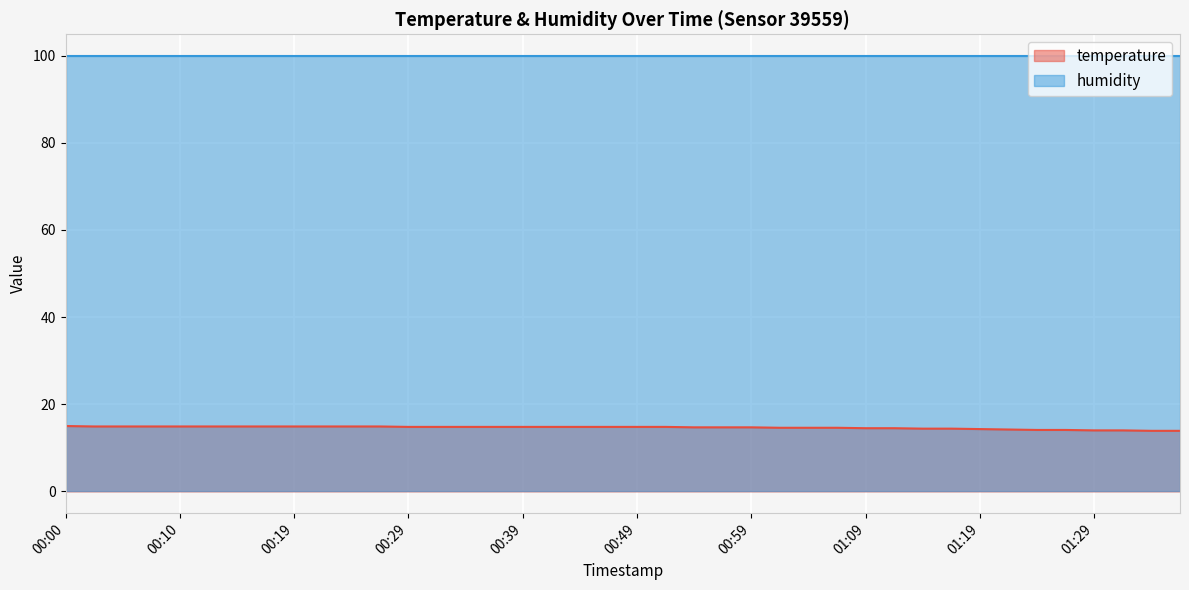

Approximately how many times larger is the value at 00:54 compared to 01:32?

1.1